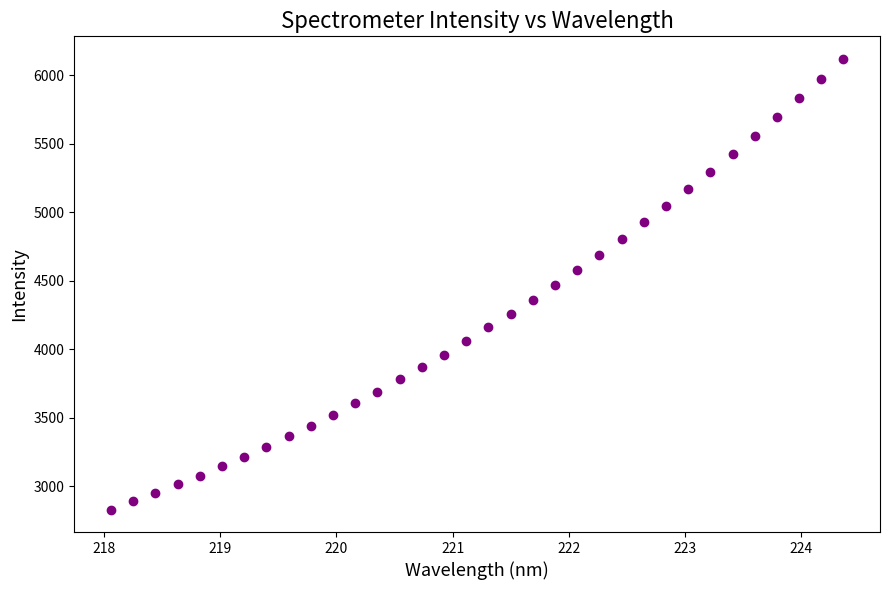

What is the range of Y values (max minus min)?

3289.8